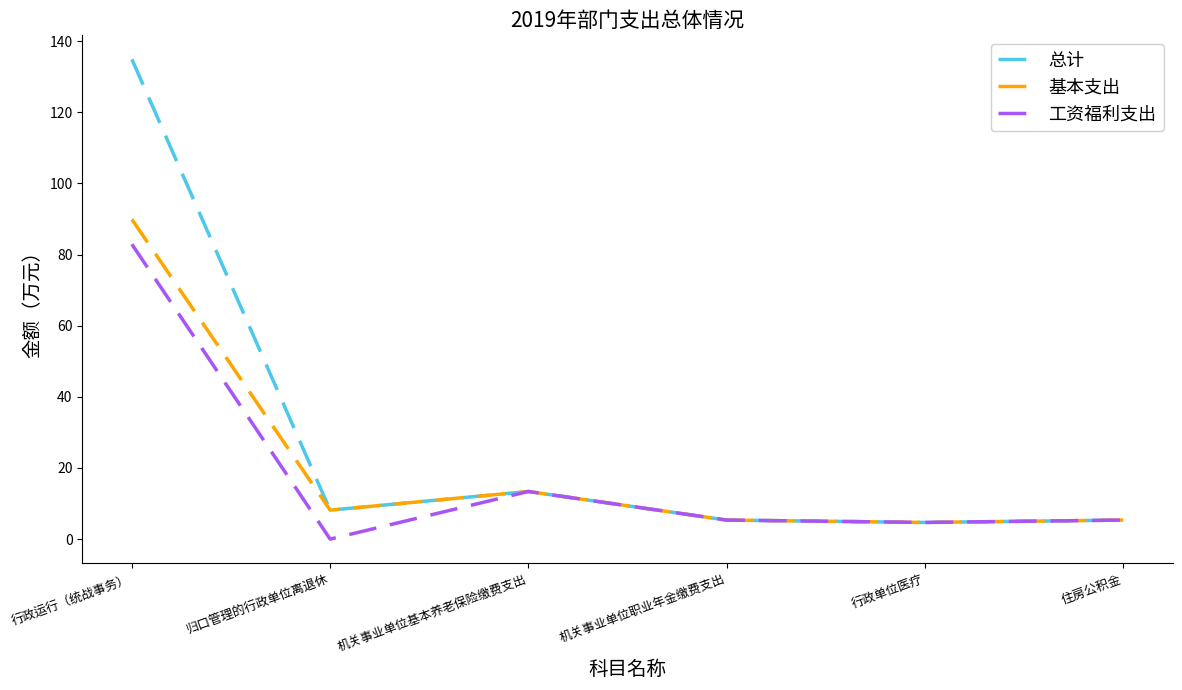

Is it true that 工资福利支出 equals 5.4 at 机关事业单位职业年金缴费支出?

True